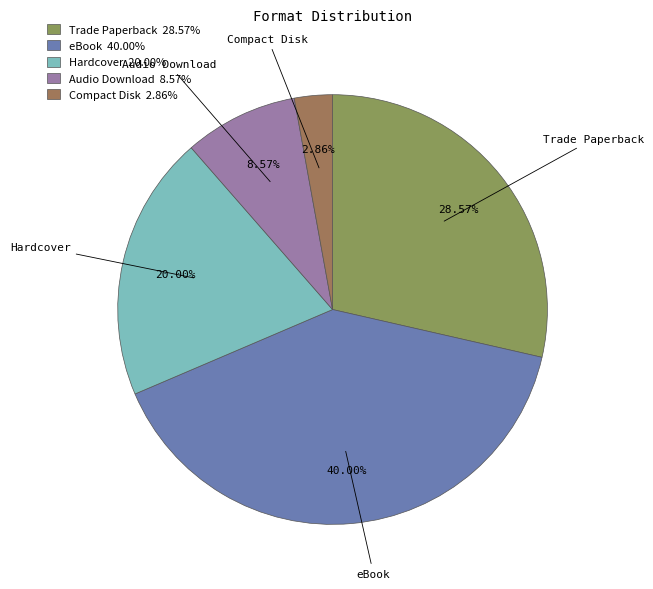

To the nearest percent, what is the average slice percentage?

20%